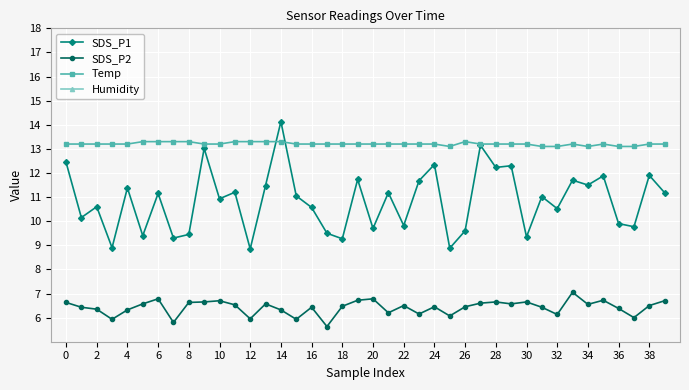

Is this an area chart (filled region under the line)?

No